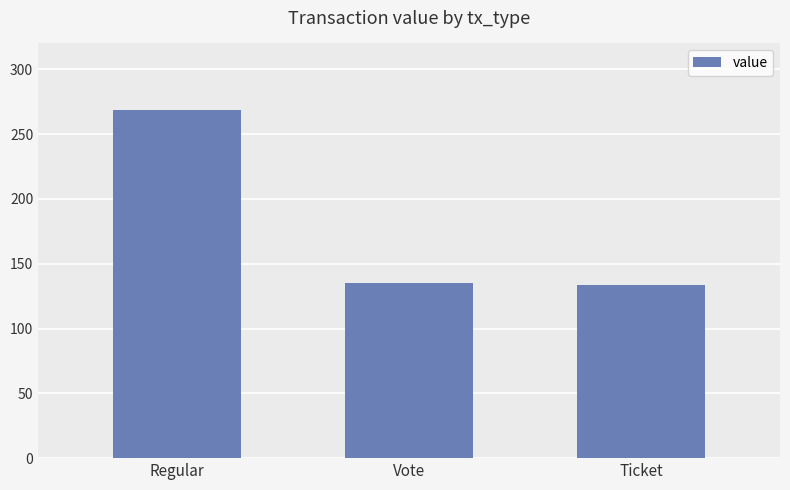

How many categories are shown in the chart?

3